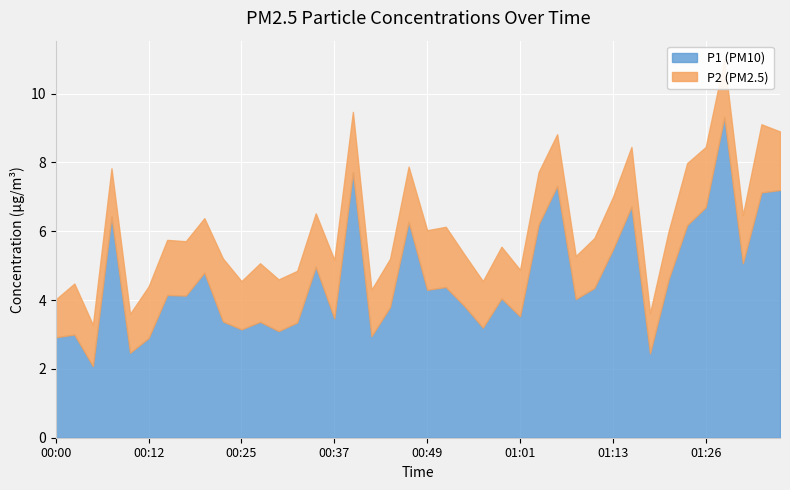

True or false: P1 has more than 0 interior local peaks.

True